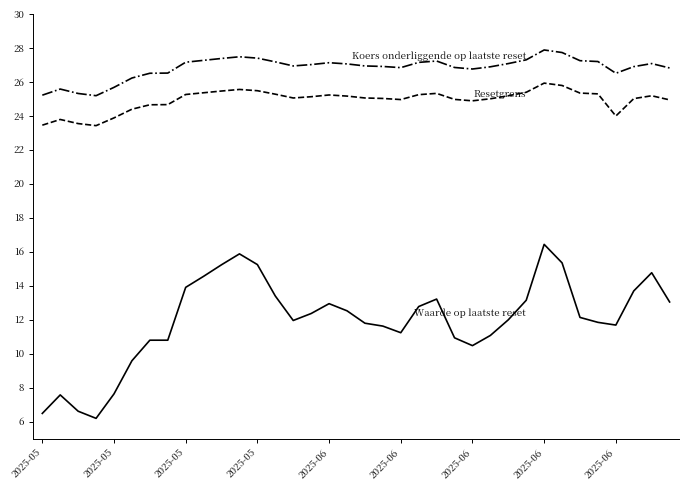

What is the maximum value shown in the chart?

27.9